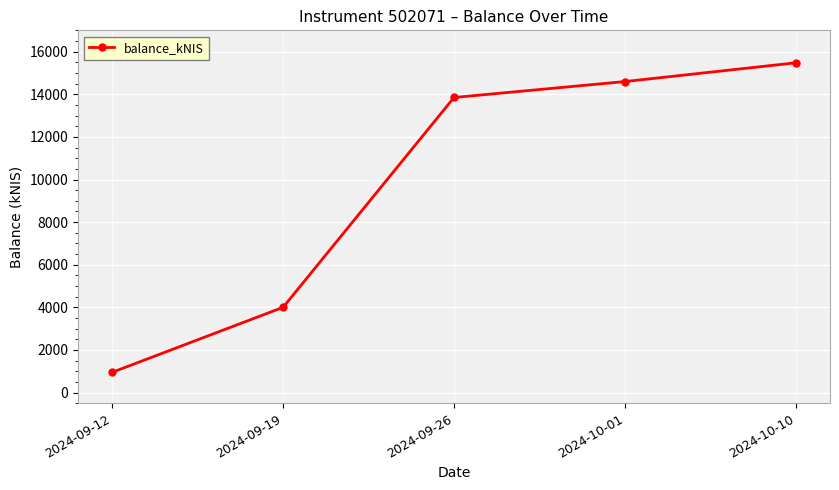

Which has a higher value, 2024-10-10 or 2024-09-26?

2024-10-10